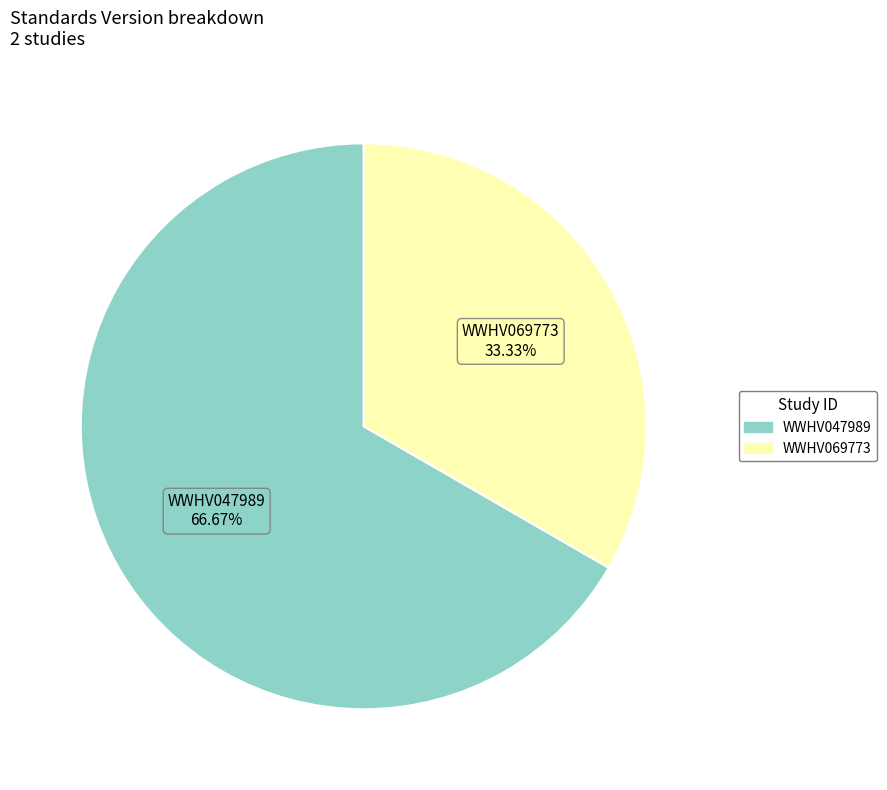

Does WWHV047989 represent more than half of the total?

Yes